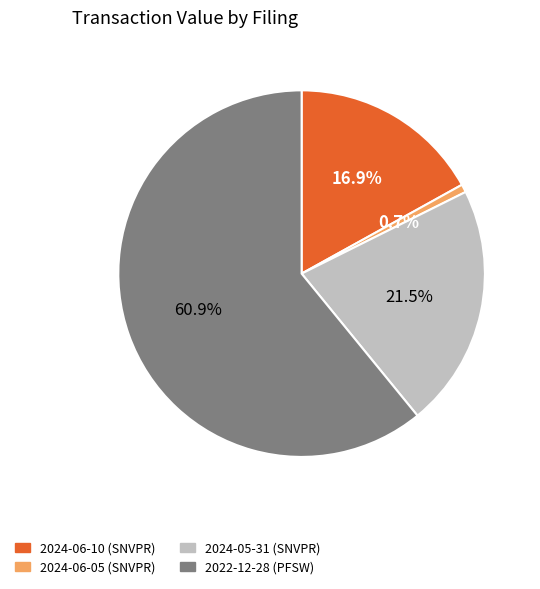

Rank the categories by value from lowest to highest.

2024-06-05 (SNVPR), 2024-06-10 (SNVPR), 2024-05-31 (SNVPR), 2022-12-28 (PFSW)